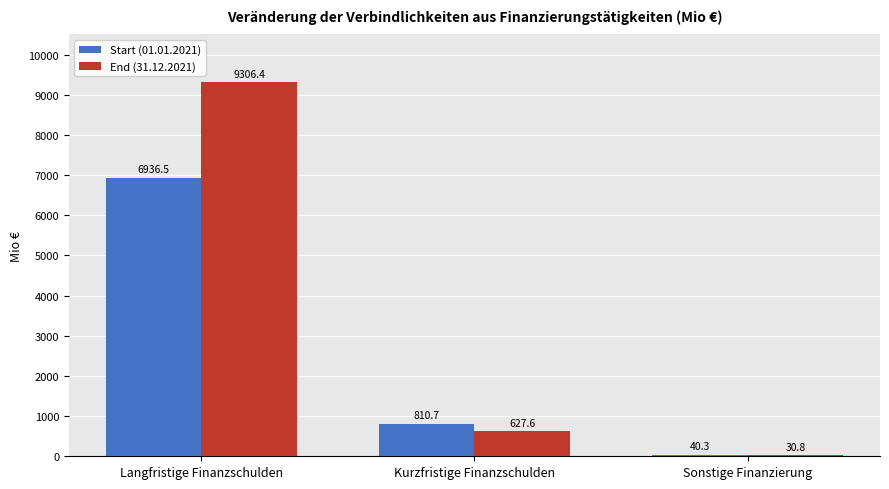

Which series changed the most between Kurzfristige Finanzschulden and Sonstige Finanzierung?

Start (01.01.2021)